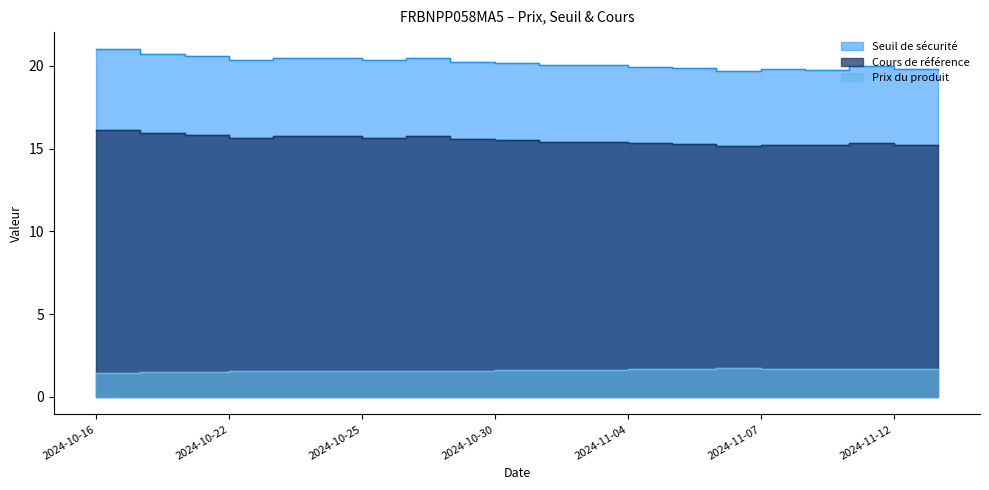

Which series has the largest range (max minus min)?

Seuil de sécurité